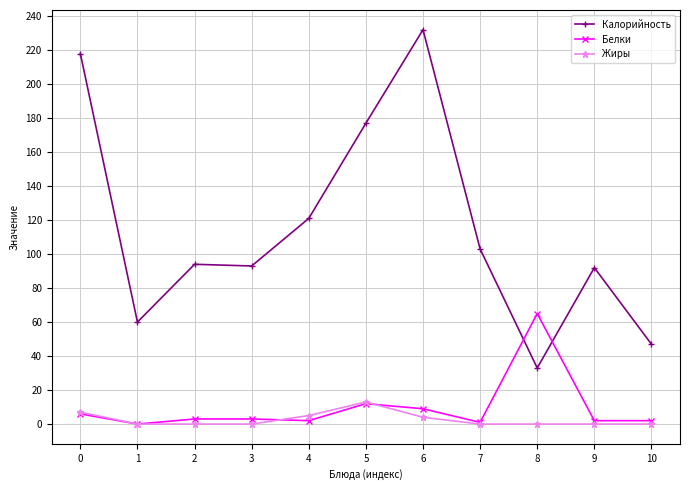

At which label is Калорийность closest to 132?

4